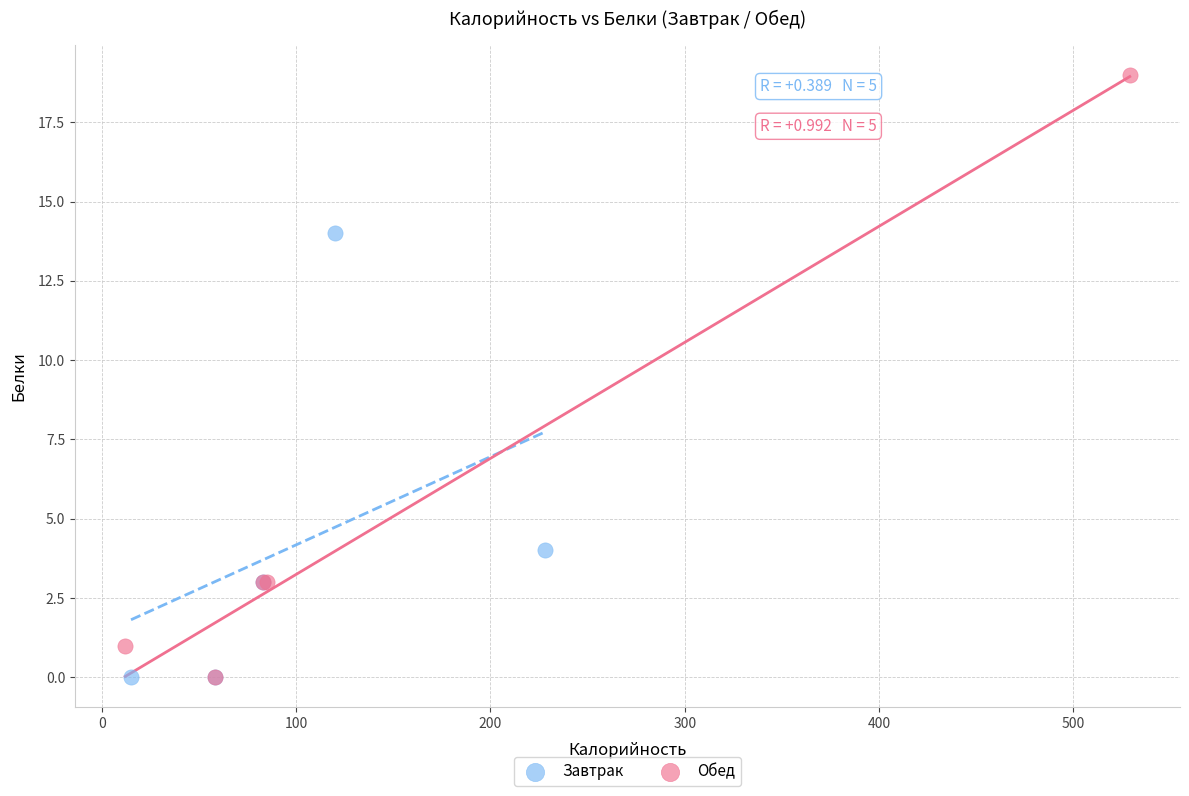

Which series reaches the maximum Y coordinate?

Обед